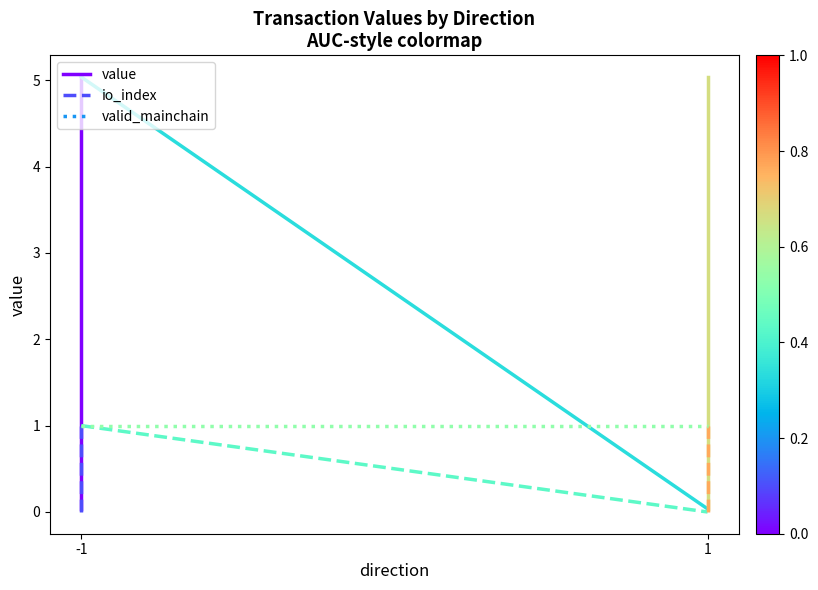

What is the total value across all series at -1?

1.0